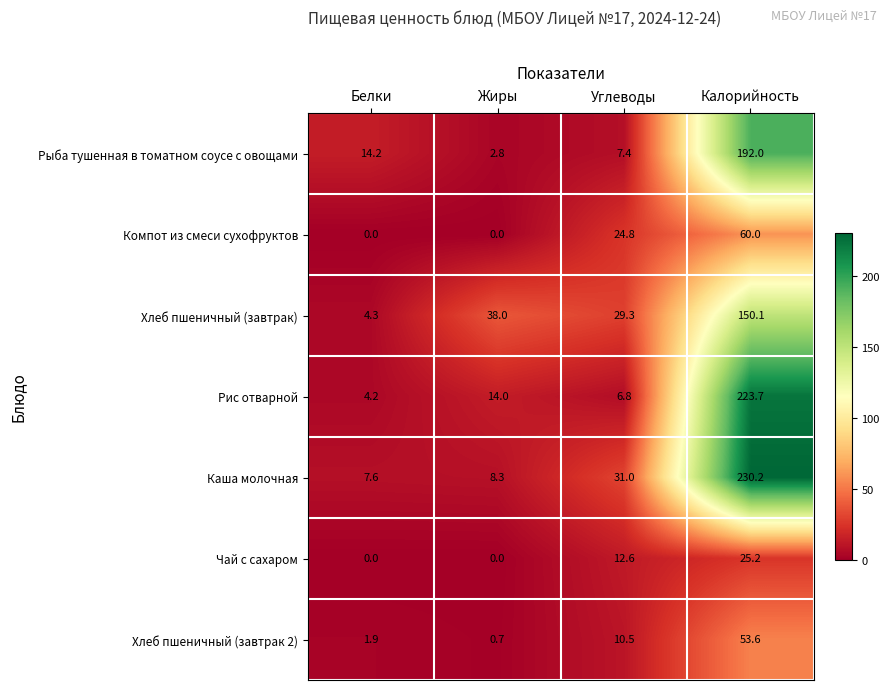

Reading left to right, extract all data points from this chart.

Рыба тушенная в томатном соусе с овощами: 14.2	2.8	7.4	192.0
Компот из смеси сухофруктов: 0.0	0.0	24.8	60.0
Хлеб пшеничный (завтрак): 4.3	38.0	29.3	150.1
Рис отварной: 4.2	14.0	6.8	223.7
Каша молочная: 7.6	8.3	31.0	230.2
Чай с сахаром: 0.0	0.0	12.6	25.2
Хлеб пшеничный (завтрак 2): 1.9	0.7	10.5	53.6